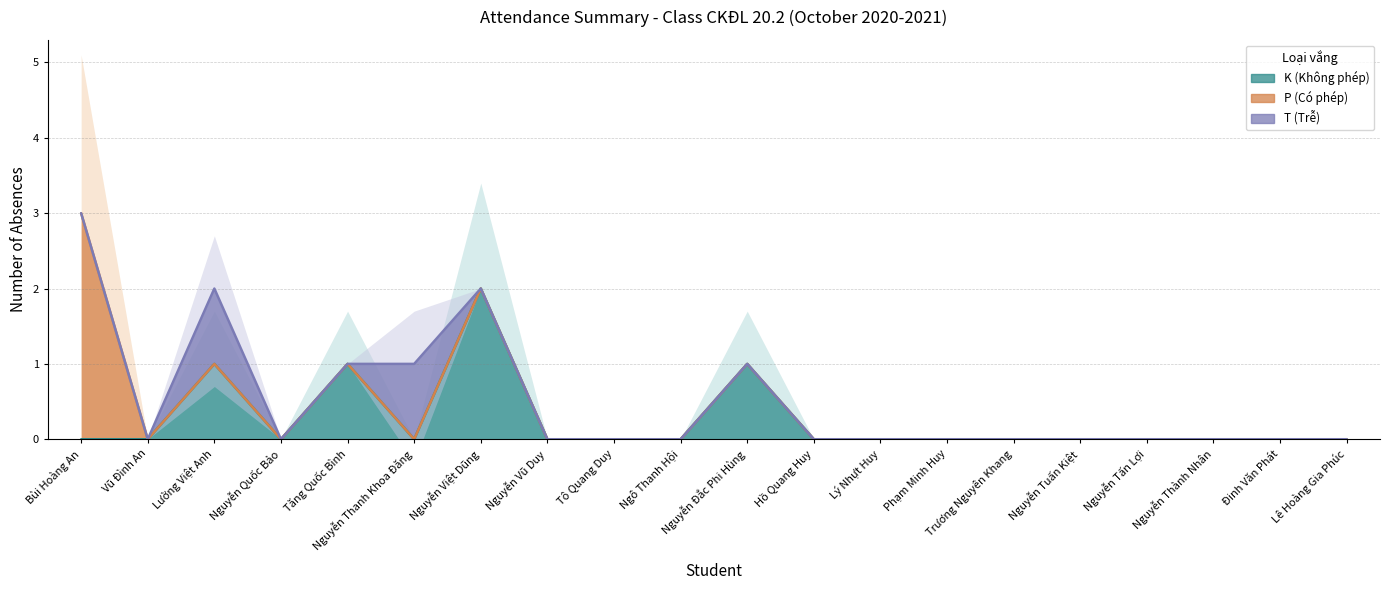

Reading left to right, extract all data points from this chart.

K (Không phép): Bùi Hoàng An=0	Vũ Đình An=0	Lường Việt Anh=1	Nguyễn Quốc Bảo=0	Tăng Quốc Bình=1	Nguyễn Thanh Khoa Đăng=0	Nguyễn Việt Dũng=2	Nguyễn Vũ Duy=0	Tô Quang Duy=0	Ngô Thanh Hội=0	Nguyễn Đắc Phi Hùng=1	Hồ Quang Huy=0	Lý Nhựt Huy=0	Phạm Minh Huy=0	Trương Nguyên Khang=0	Nguyễn Tuấn Kiệt=0	Nguyễn Tấn Lợi=0	Nguyễn Thành Nhân=0	Đinh Văn Phát=0	Lê Hoàng Gia Phúc=0
P (Có phép): Bùi Hoàng An=3	Vũ Đình An=0	Lường Việt Anh=0	Nguyễn Quốc Bảo=0	Tăng Quốc Bình=0	Nguyễn Thanh Khoa Đăng=0	Nguyễn Việt Dũng=0	Nguyễn Vũ Duy=0	Tô Quang Duy=0	Ngô Thanh Hội=0	Nguyễn Đắc Phi Hùng=0	Hồ Quang Huy=0	Lý Nhựt Huy=0	Phạm Minh Huy=0	Trương Nguyên Khang=0	Nguyễn Tuấn Kiệt=0	Nguyễn Tấn Lợi=0	Nguyễn Thành Nhân=0	Đinh Văn Phát=0	Lê Hoàng Gia Phúc=0
T (Trễ): Bùi Hoàng An=0	Vũ Đình An=0	Lường Việt Anh=1	Nguyễn Quốc Bảo=0	Tăng Quốc Bình=0	Nguyễn Thanh Khoa Đăng=1	Nguyễn Việt Dũng=0	Nguyễn Vũ Duy=0	Tô Quang Duy=0	Ngô Thanh Hội=0	Nguyễn Đắc Phi Hùng=0	Hồ Quang Huy=0	Lý Nhựt Huy=0	Phạm Minh Huy=0	Trương Nguyên Khang=0	Nguyễn Tuấn Kiệt=0	Nguyễn Tấn Lợi=0	Nguyễn Thành Nhân=0	Đinh Văn Phát=0	Lê Hoàng Gia Phúc=0